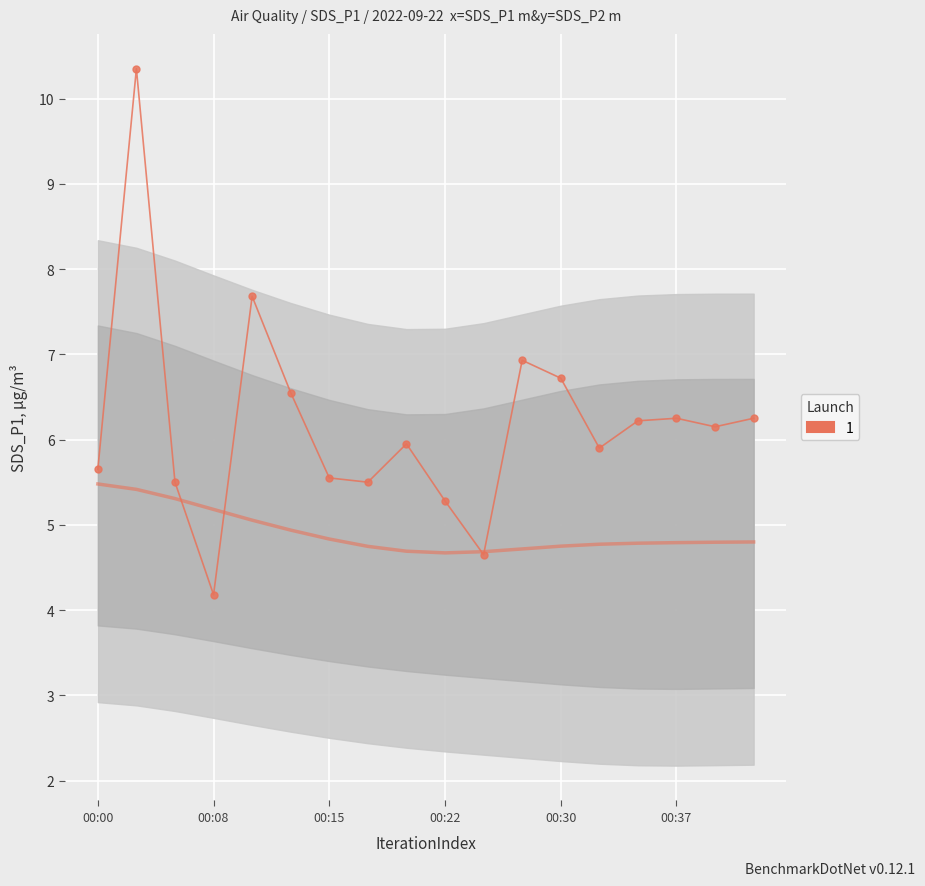

Between 9 and 14, which series saw the biggest shift?

SDS_P1